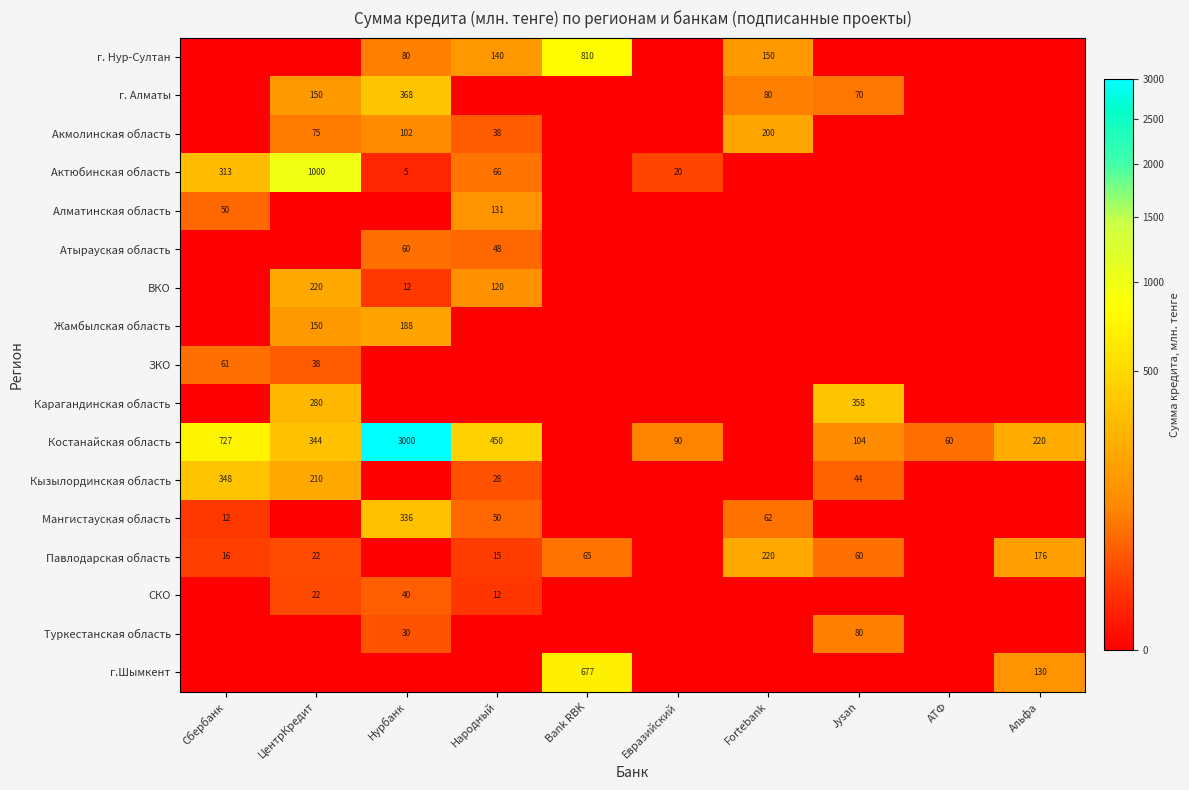

What is the difference between the highest and lowest values at Fortebank?

219.6